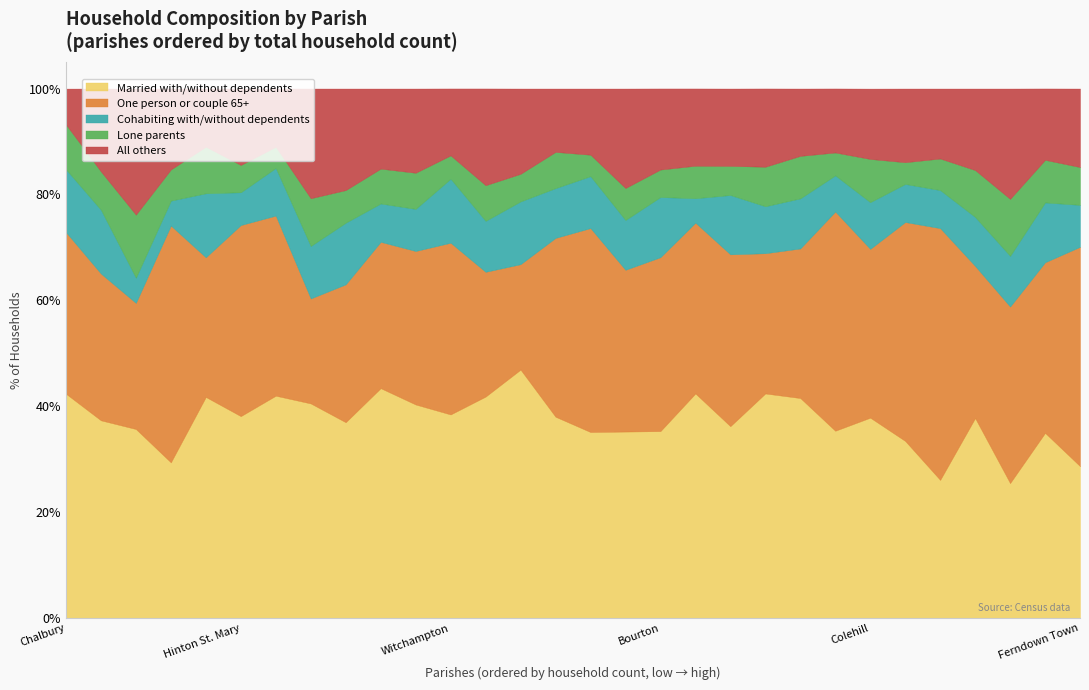

True or false: All others and Lone parents intersect in this chart.

True